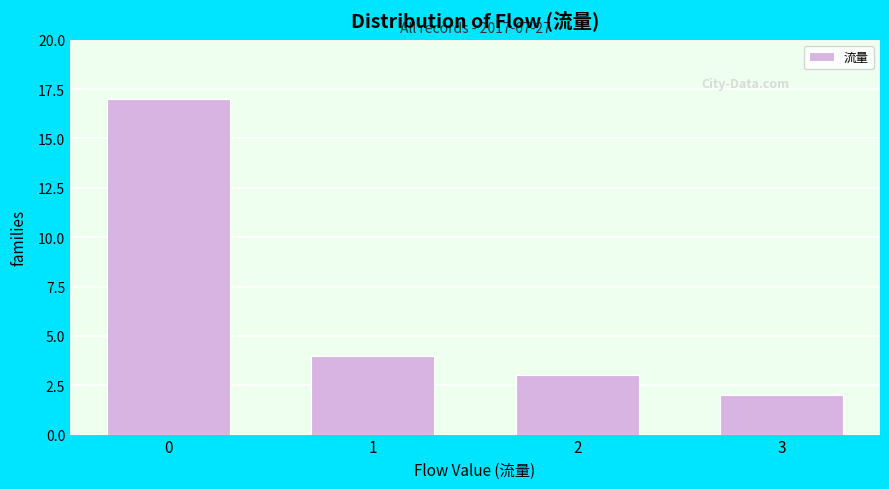

Reading left to right, transcribe all the data shown in this chart.

17	4	3	2